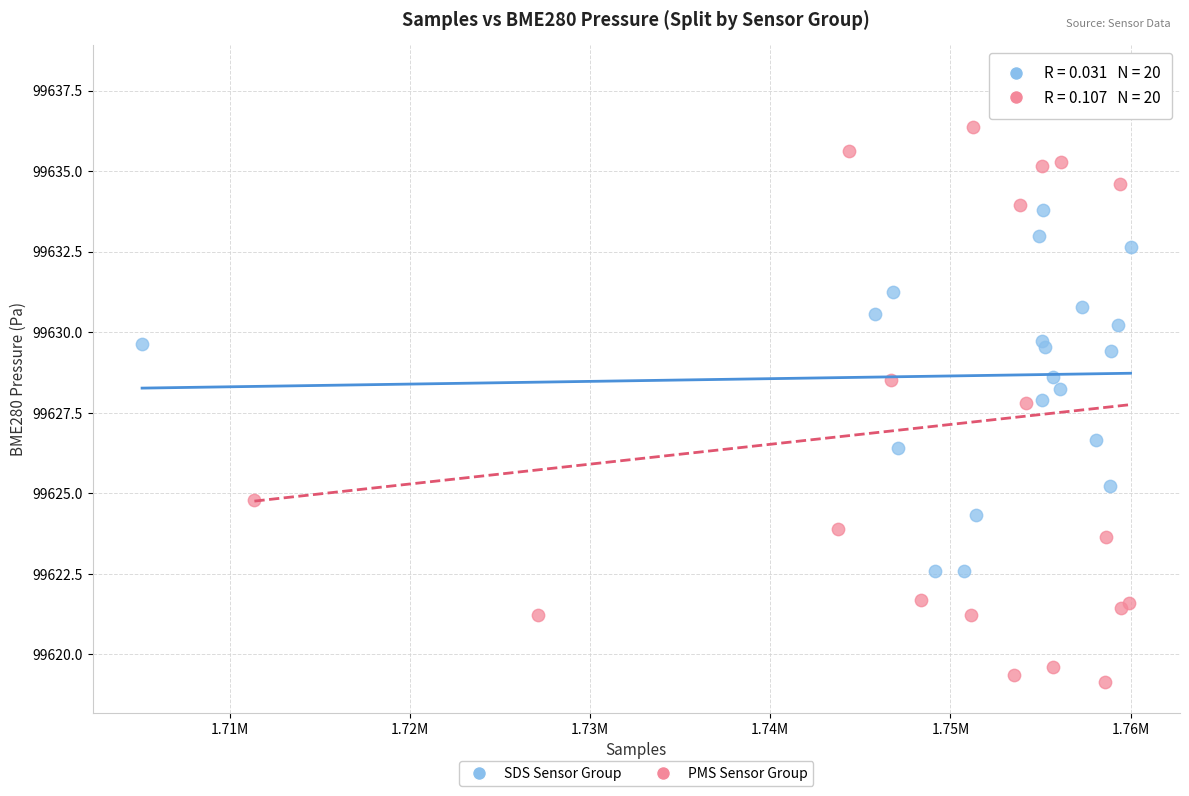

Which series reaches the minimum Y coordinate?

PMS Sensor Group